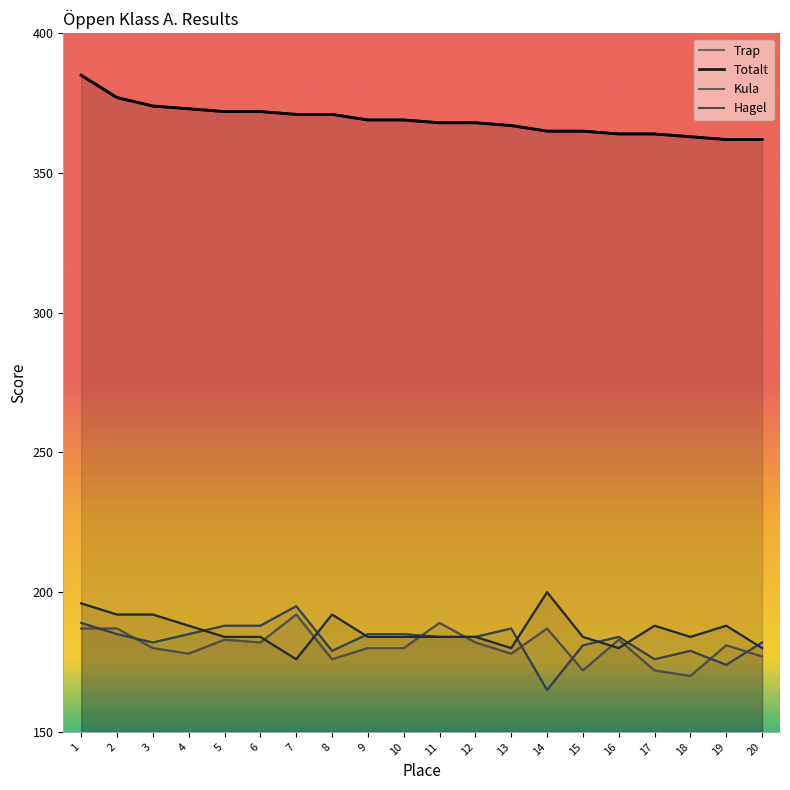

At which label does Kula reach its peak?

7